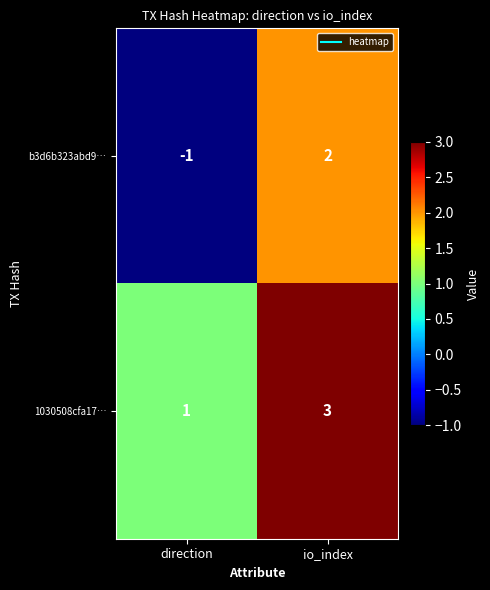

What is the sum of the 1030508cfa17… values at io_index and direction?

4